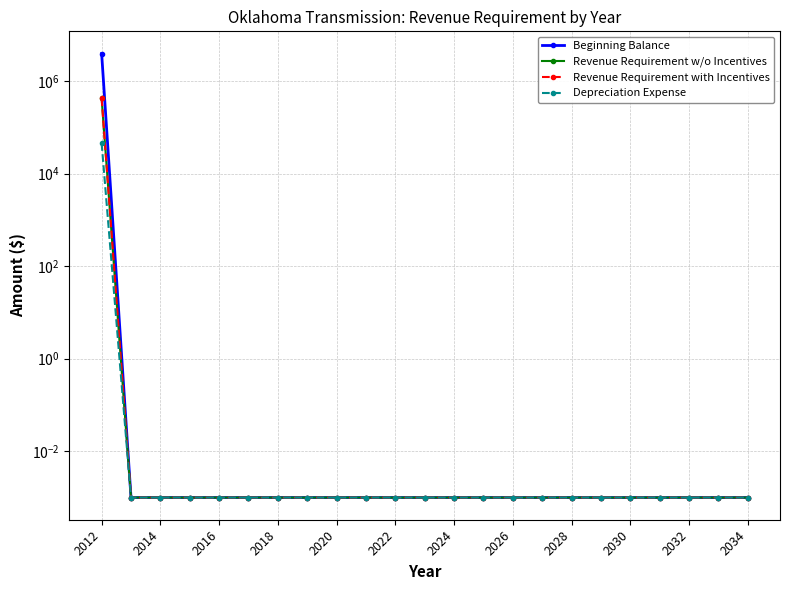

Reading right to left, transcribe all the data shown in this chart.

Beginning Balance: 0.0	0.0	0.0	0.0	0.0	0.0	0.0	0.0	0.0	0.0	0.0	0.0	0.0	0.0	0.0	0.0	0.0	0.0	0.0	0.0	0.0	0.0	3951600.0
Revenue Requirement w/o Incentives: 0.0	0.0	0.0	0.0	0.0	0.0	0.0	0.0	0.0	0.0	0.0	0.0	0.0	0.0	0.0	0.0	0.0	0.0	0.0	0.0	0.0	0.0	423079.0
Revenue Requirement with Incentives: 0.0	0.0	0.0	0.0	0.0	0.0	0.0	0.0	0.0	0.0	0.0	0.0	0.0	0.0	0.0	0.0	0.0	0.0	0.0	0.0	0.0	0.0	423079.0
Depreciation Expense: 0.0	0.0	0.0	0.0	0.0	0.0	0.0	0.0	0.0	0.0	0.0	0.0	0.0	0.0	0.0	0.0	0.0	0.0	0.0	0.0	0.0	0.0	45573.0